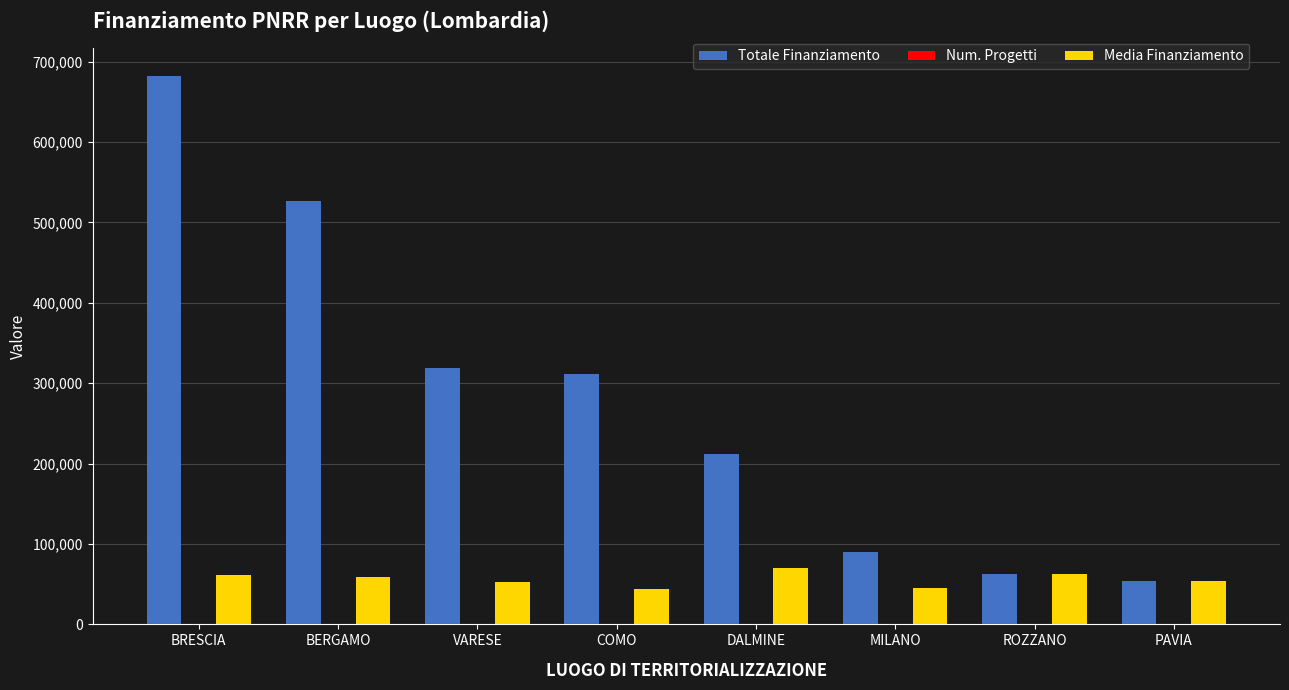

At which category is the sum across all series the highest?

BRESCIA